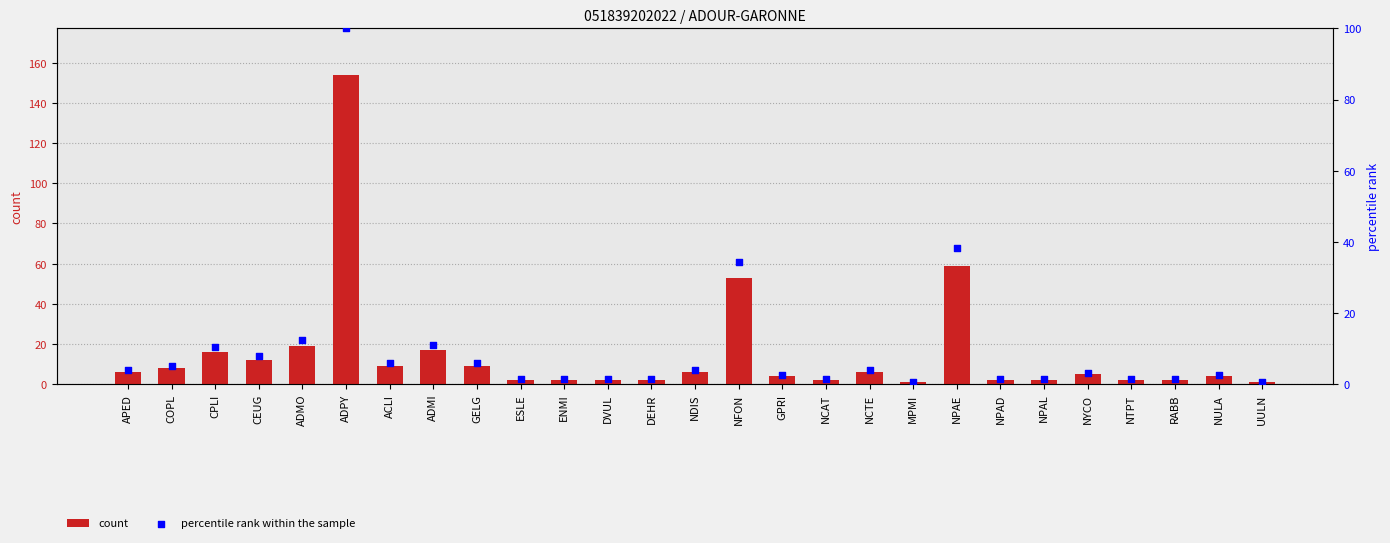

Which series has the largest total across all categories?

count